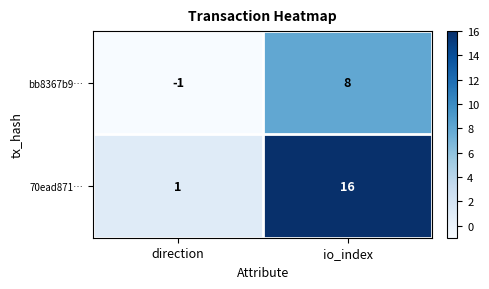

What is the maximum value for 70ead871…?

16